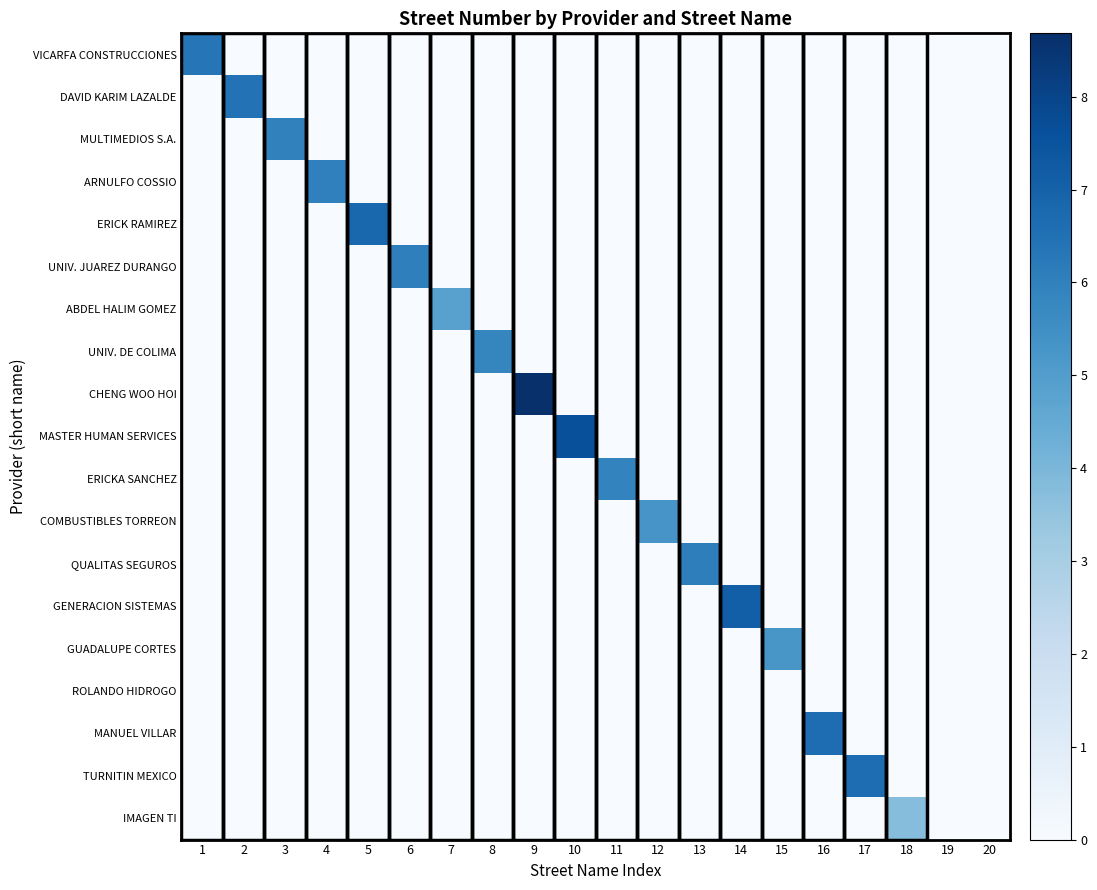

At which category does the chart reach its minimum across all series?

2